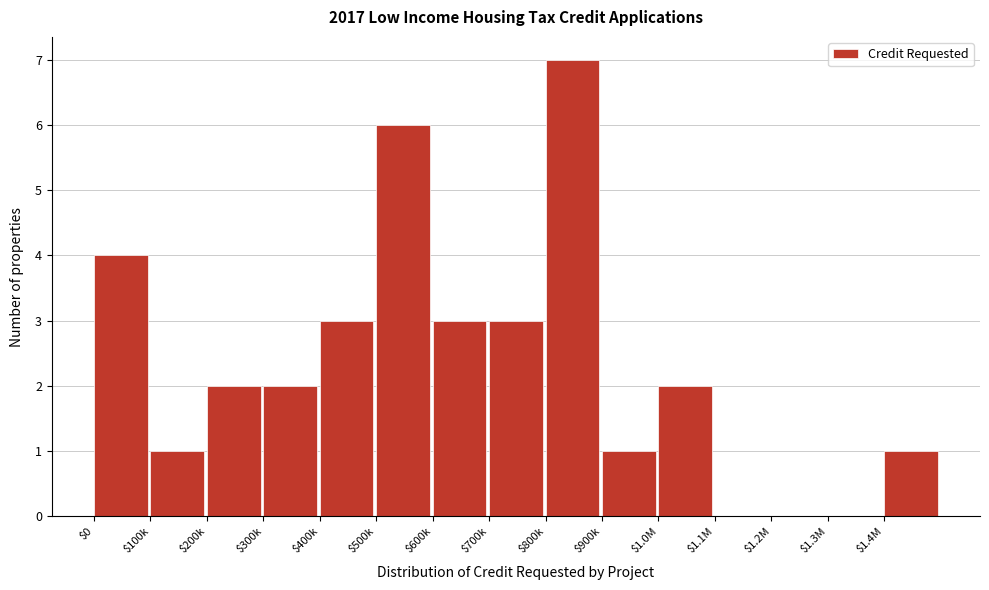

Which label corresponds to the largest value in the chart?

$800k